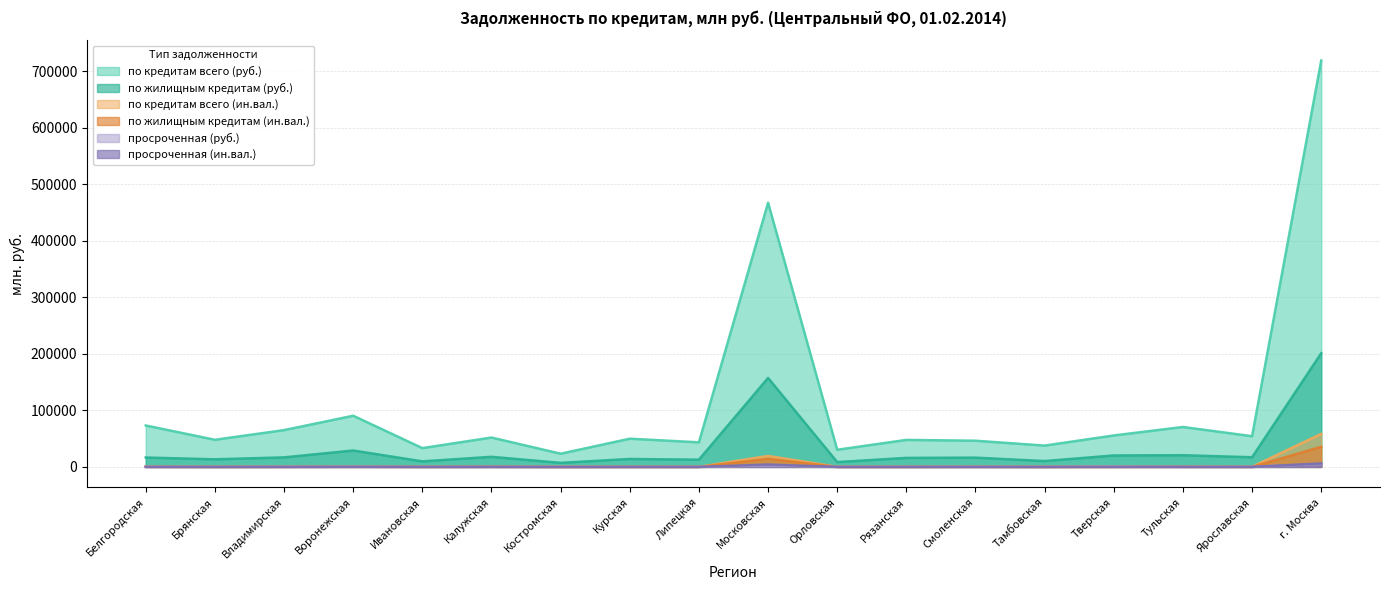

Rank the series by their maximum value, from highest to lowest.

по кредитам всего (руб.), по жилищным кредитам (руб.), по кредитам всего (ин.вал.), по жилищным кредитам (ин.вал.), просроченная (ин.вал.), просроченная (руб.)